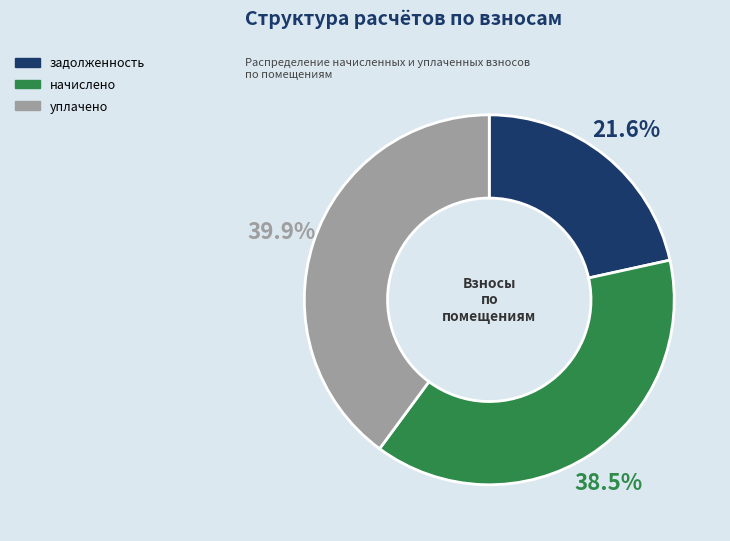

Combined, what portion of the pie is уплачено and начислено?

78.4%